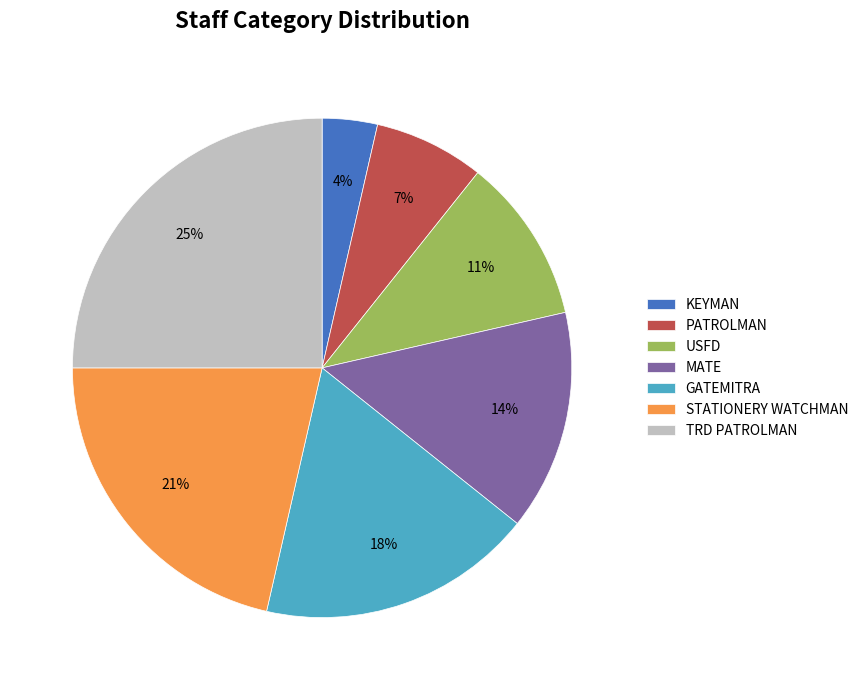

Rank the categories by value from highest to lowest.

TRD PATROLMAN, STATIONERY WATCHMAN, GATEMITRA, MATE, USFD, PATROLMAN, KEYMAN